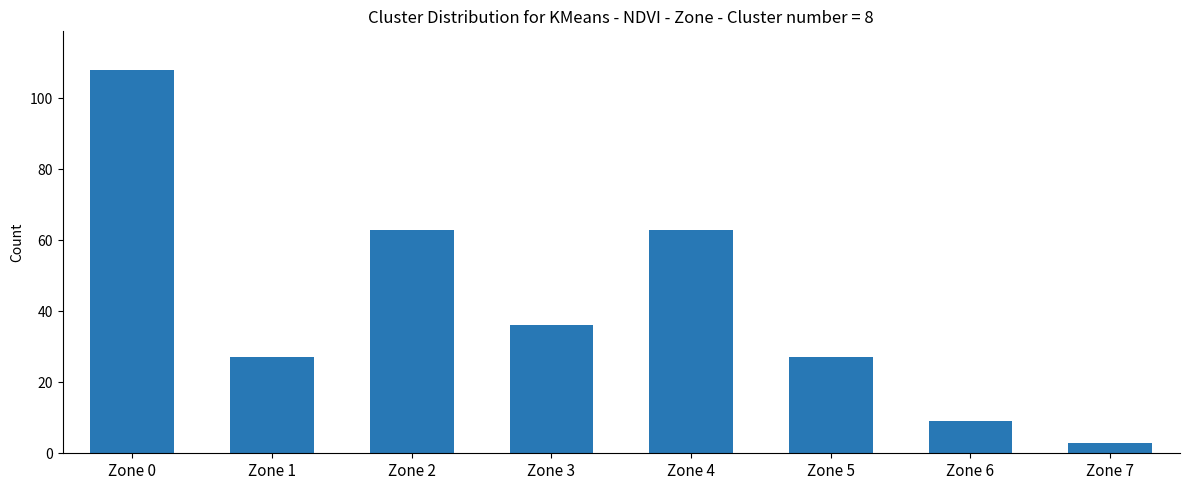

How many distinct data groups are displayed?

1